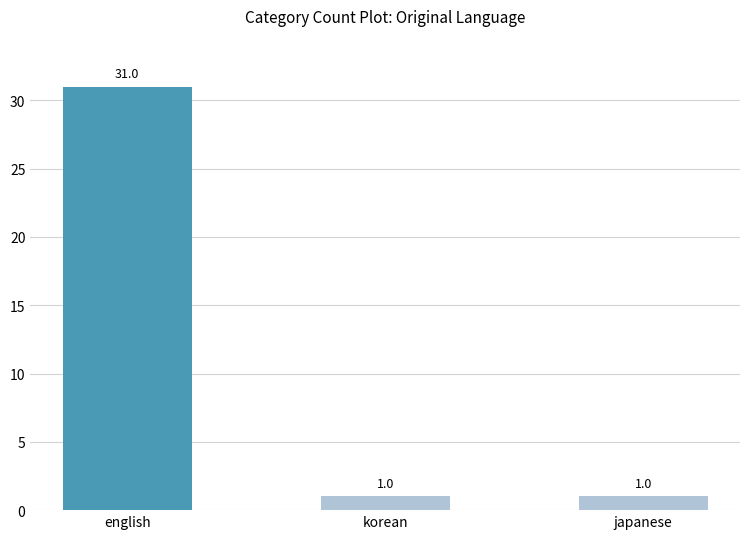

What is the minimum value shown in the chart?

1